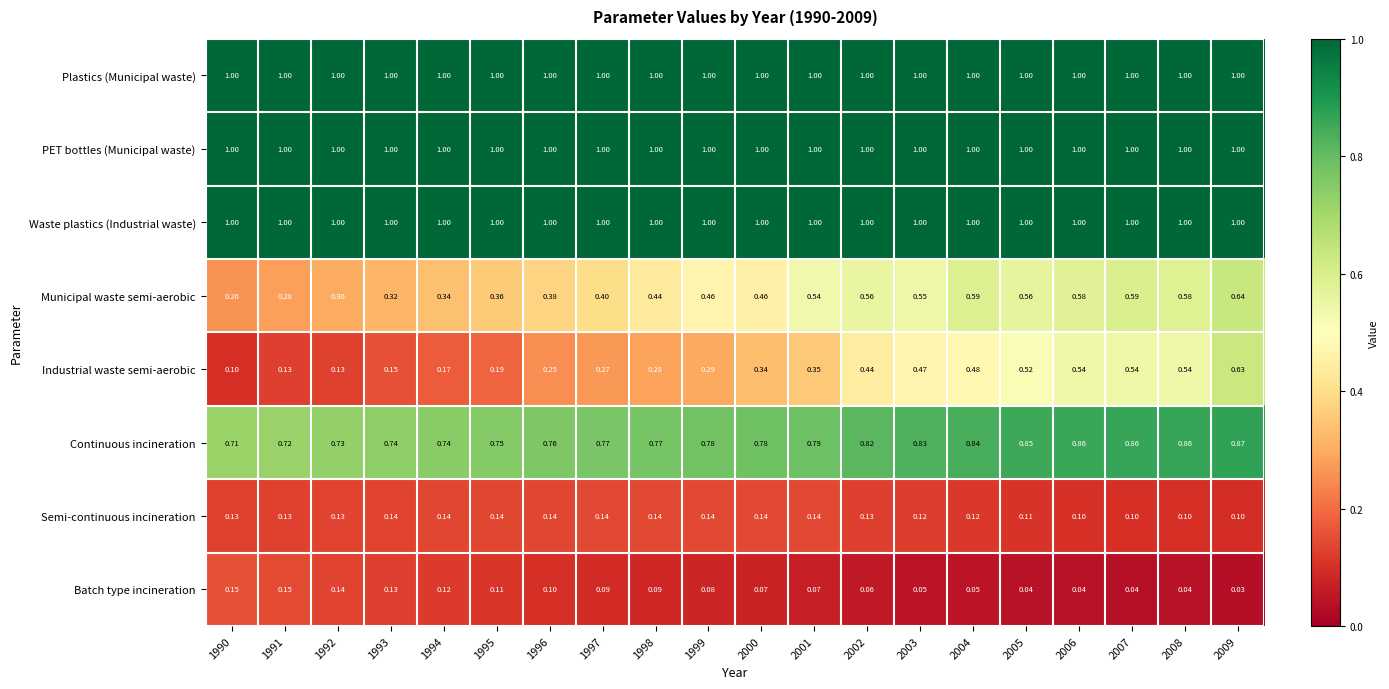

How many distinct data groups are displayed?

8